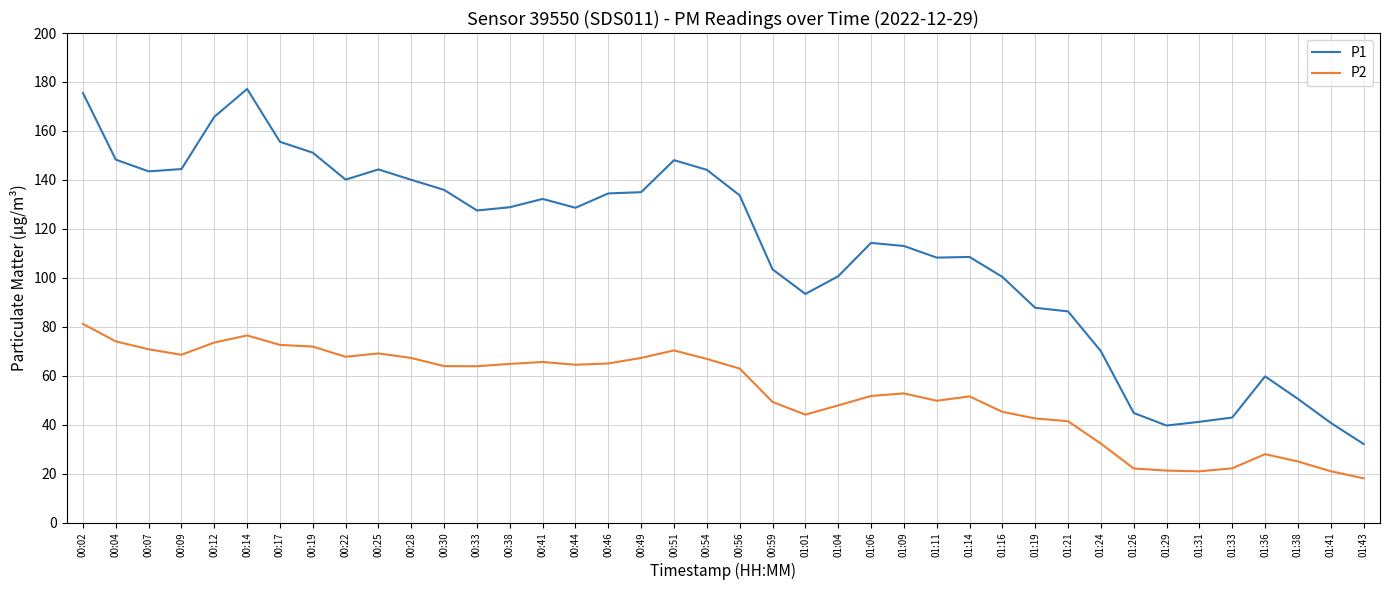

What position from the right is 00:09?

37